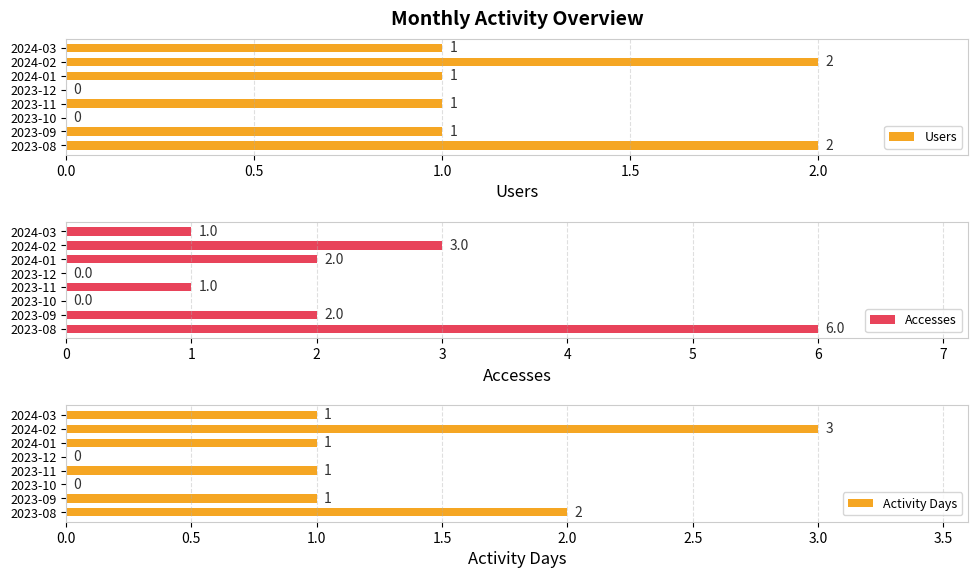

What is the sum of all Users values?

8